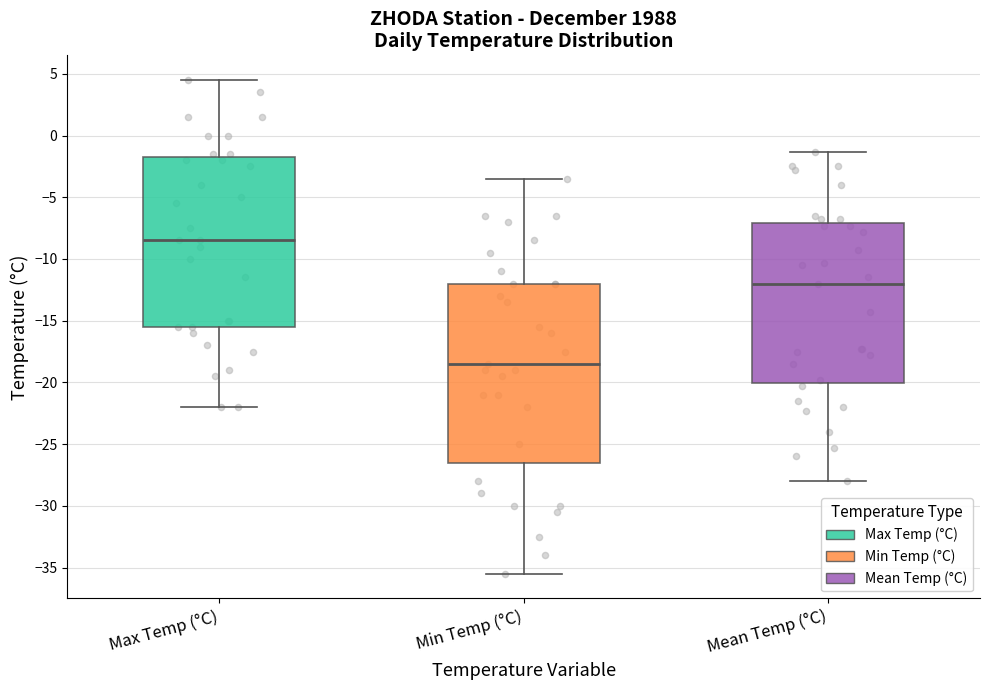

Reading left to right, read every box against the y-axis: the position of its median line, the range the box covers, and the ends of its whiskers. The values are not printed on the chart, so give them approximately, as read against the axis.

Max Temp (°C): median -8.5, box -15.5 to -1.5, whiskers -22.0 to 4.5
Min Temp (°C): median -18.5, box -26.5 to -12.0, whiskers -35.5 to -3.5
Mean Temp (°C): median -12.0, box -20.0 to -7.0, whiskers -28.0 to -1.5